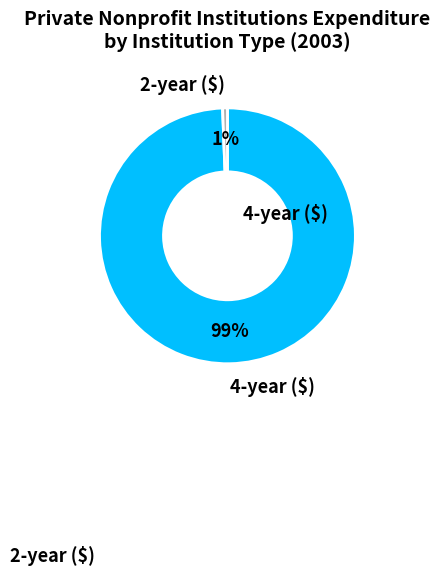

Is it true that 4-year ($) is 99% of the pie?

True